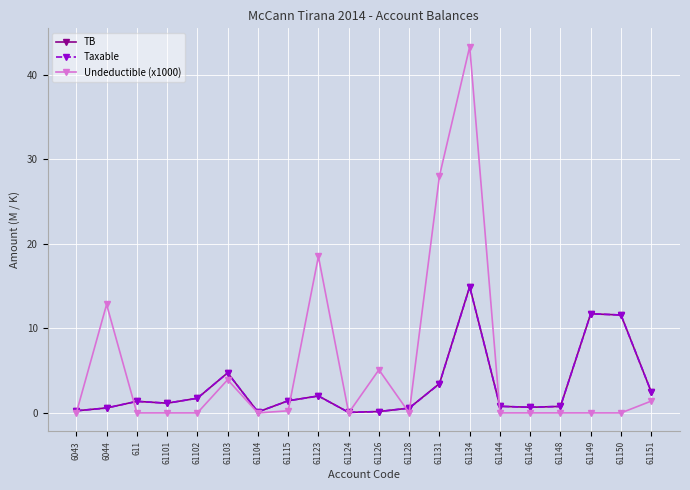

The Undeductible (x1000) series shows -28.1 at 61144. True or false?

False